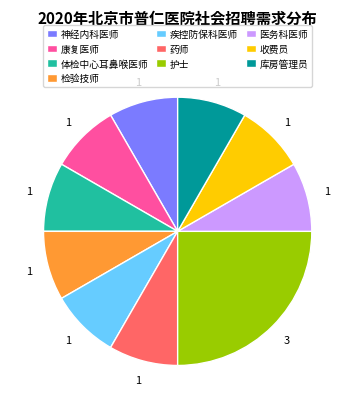

Is there a majority slice in this chart?

No